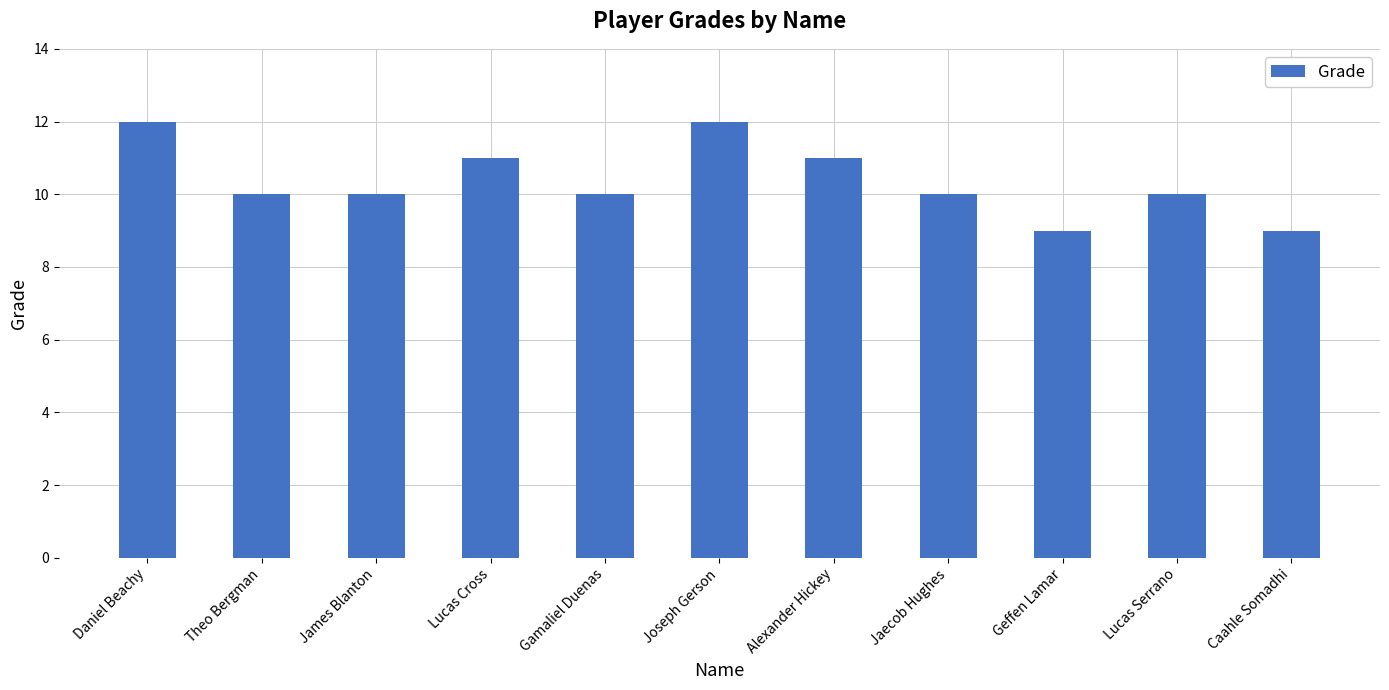

Reading left to right, list all the values displayed in this chart.

12	10	10	11	10	12	11	10	9	10	9